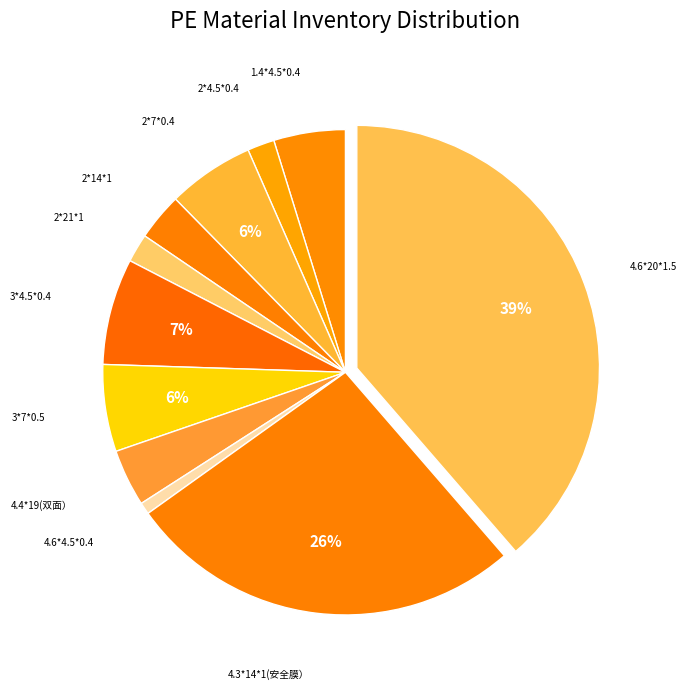

How many segments does this pie chart have?

11